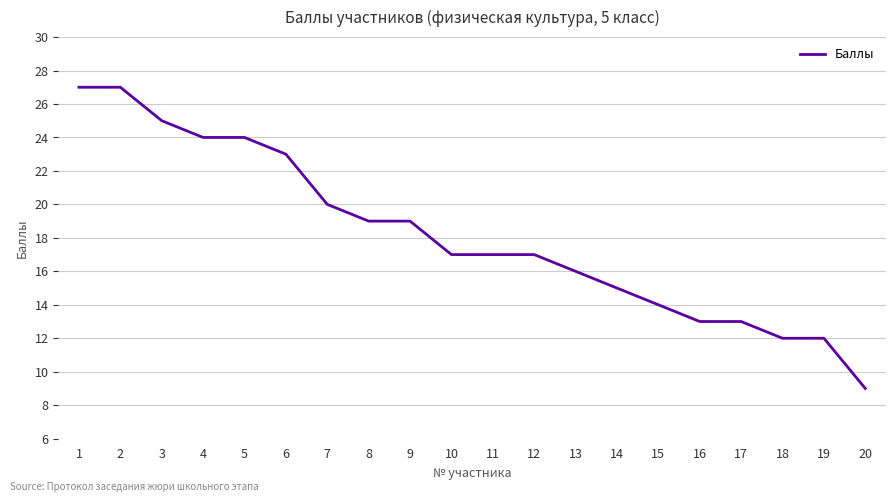

Between 10 and 18, which is larger?

10